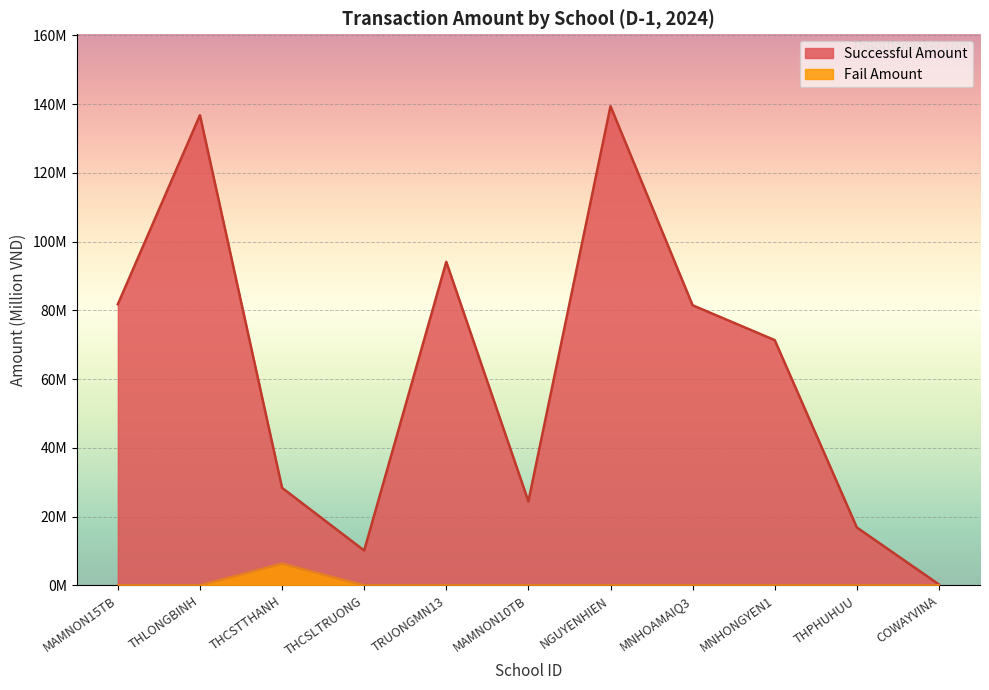

How many data points in Fail Amount are above 0?

1